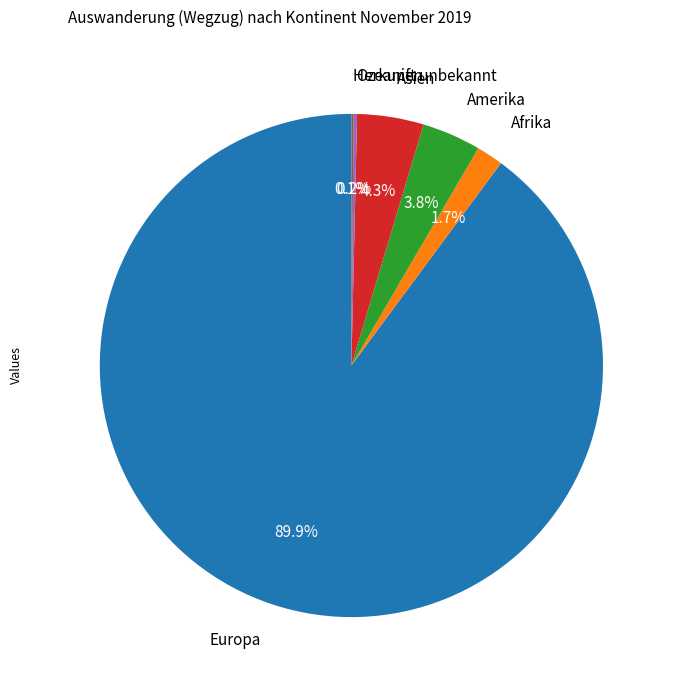

Which slice is the largest?

Europa